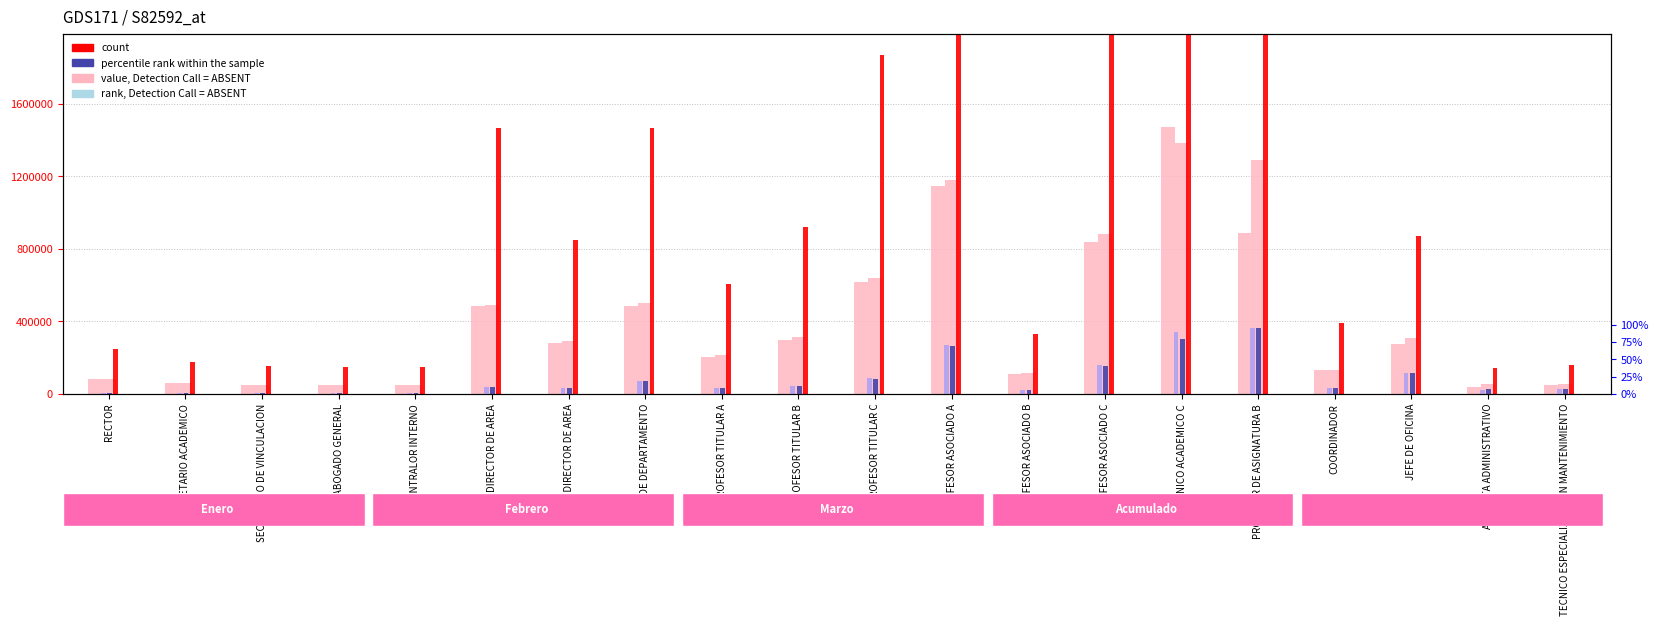

What is the difference between the percentile rank within the sample values at PROFESOR TITULAR B and PROFESOR TITULAR A?

4.0